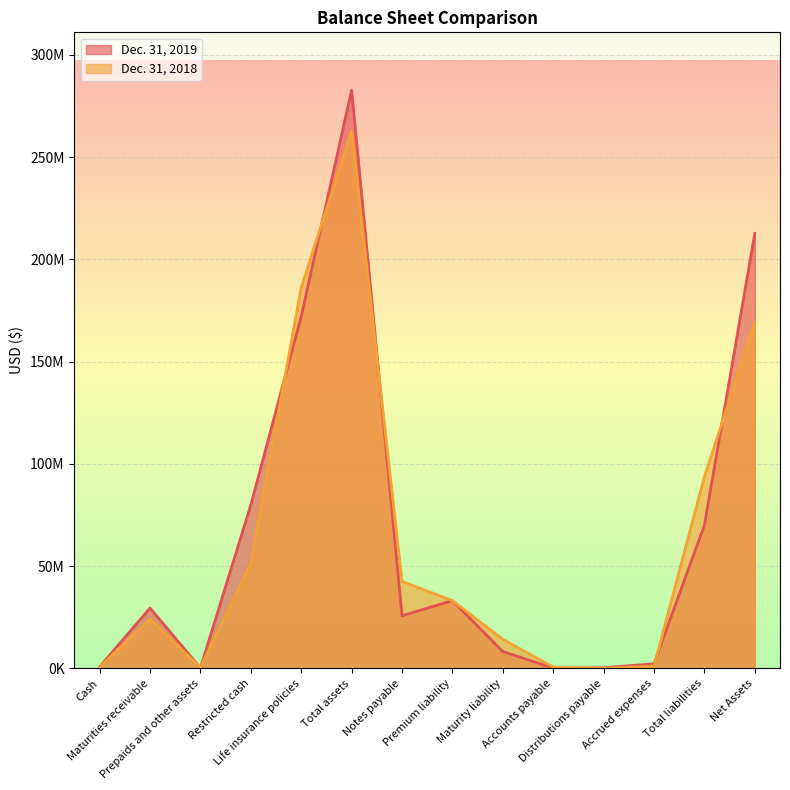

Between Premium liability and Net Assets, which is larger?

Net Assets